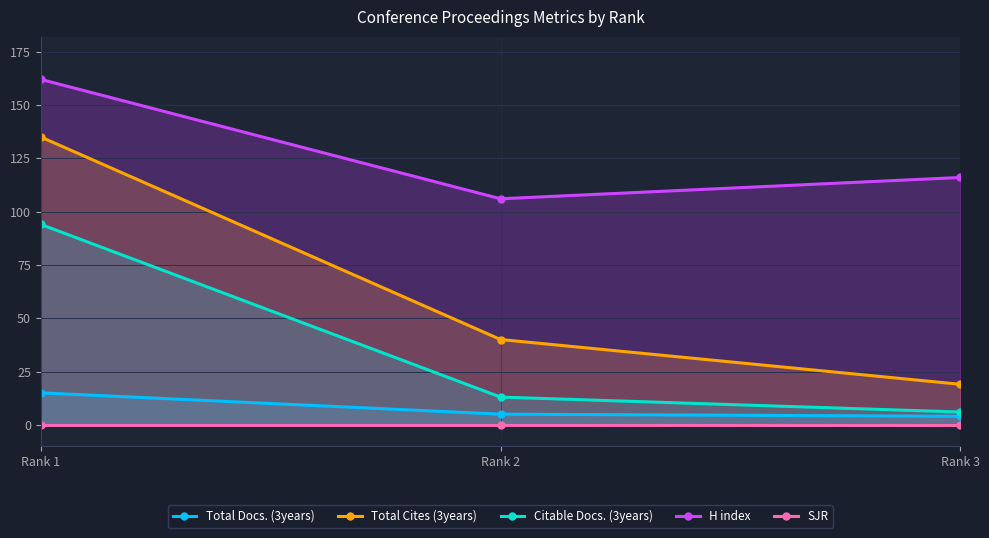

What is the approximate value of Total Cites (3years) at Rank 3?

19